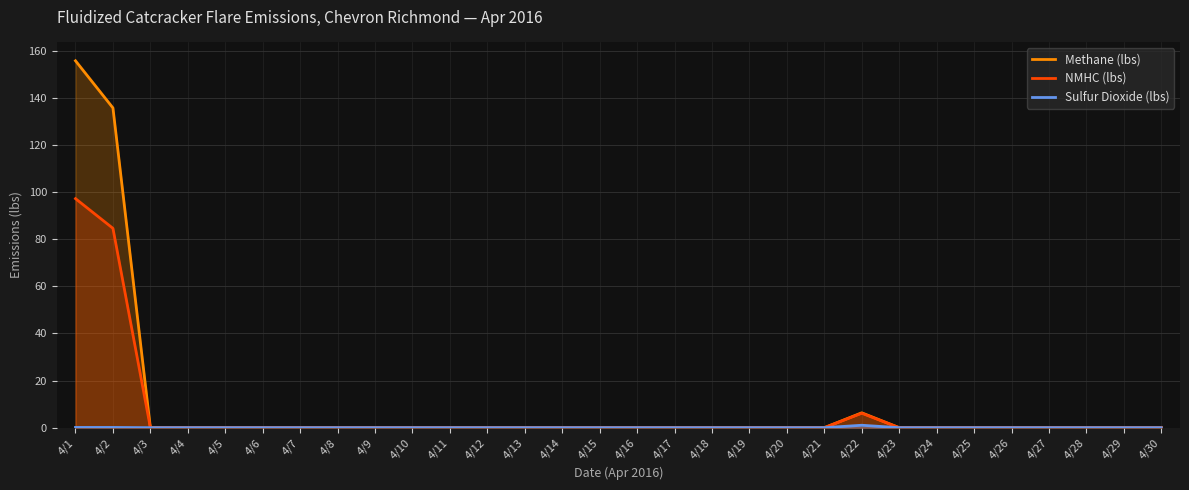

How many values in the Methane (lbs) series exceed 0?

3